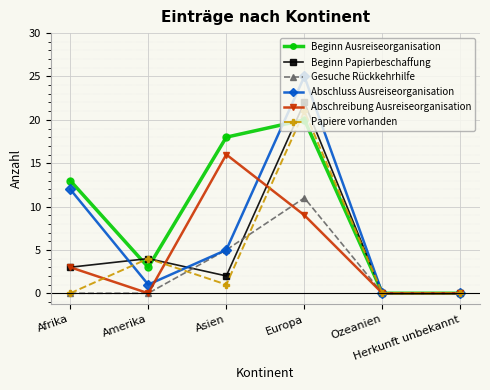

Reading right to left, what are all the values shown in this chart?

Beginn Ausreiseorganisation: 0	0	20	18	3	13
Beginn Papierbeschaffung: 0	0	22	2	4	3
Gesuche Rückkehrhilfe: 0	0	11	5	0	0
Abschluss Ausreiseorganisation: 0	0	25	5	1	12
Abschreibung Ausreiseorganisation: 0	0	9	16	0	3
Papiere vorhanden: 0	0	21	1	4	0